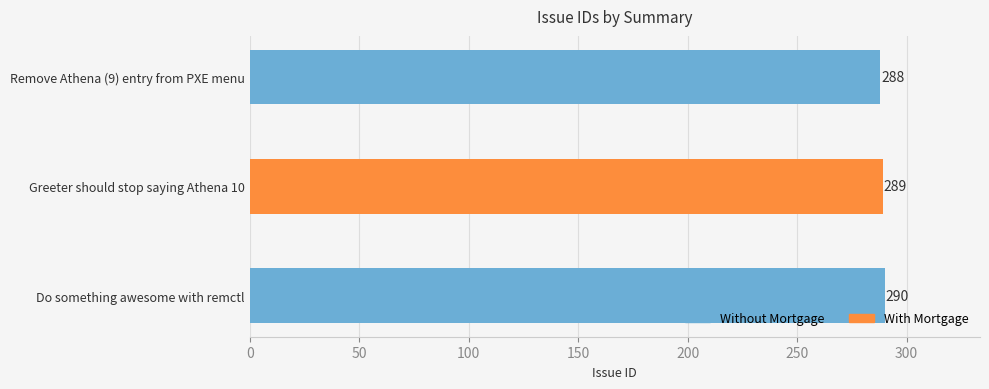

Reading top to bottom, what are all the values shown in this chart?

288	289	290